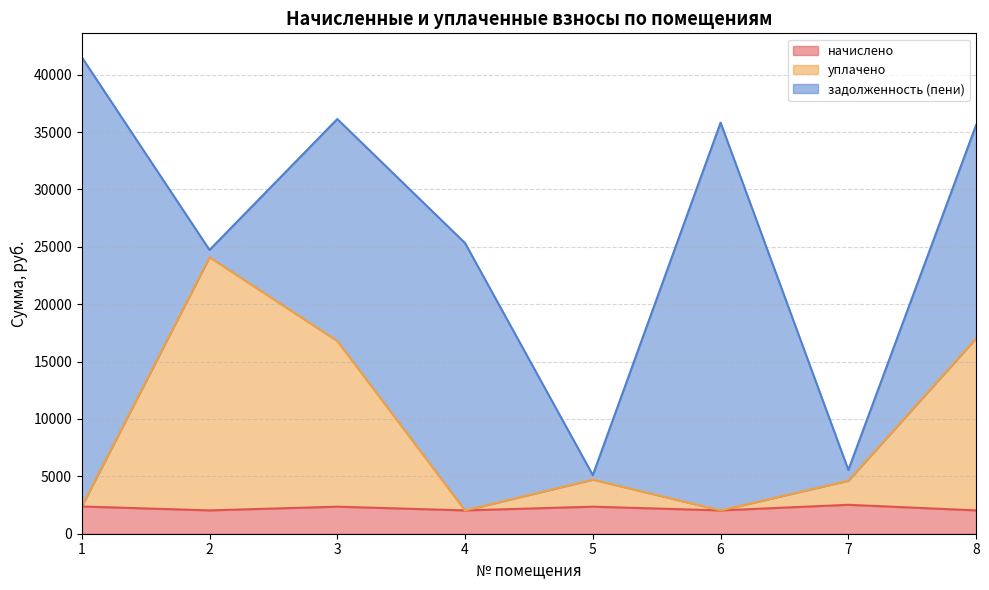

What is the value of the уплачено point at the 7th from the left?

4620.4